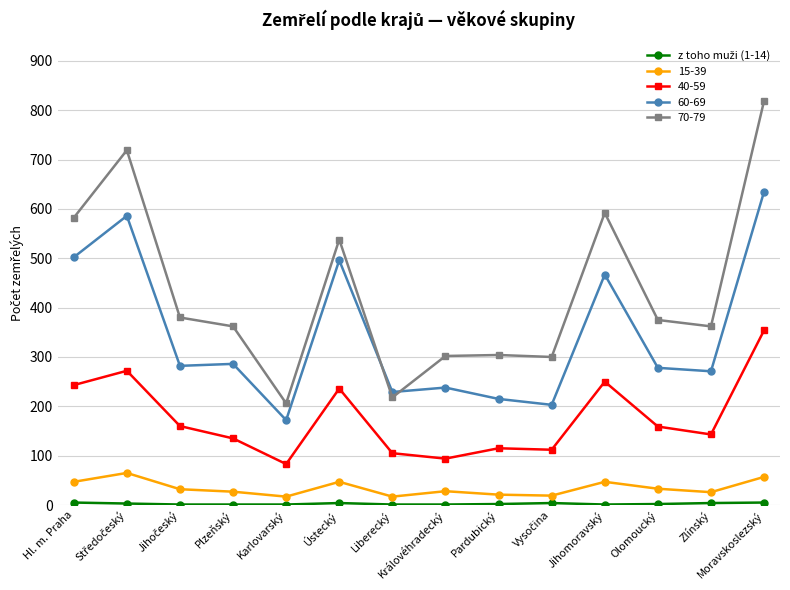

At which category is the sum across all series the highest?

Moravskoslezský